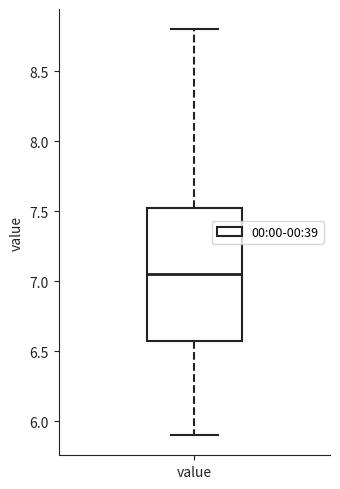

Where does the median line of the box for value sit on the y-axis? The values are not printed on the chart, so give them approximately, as read against the axis.

7.05